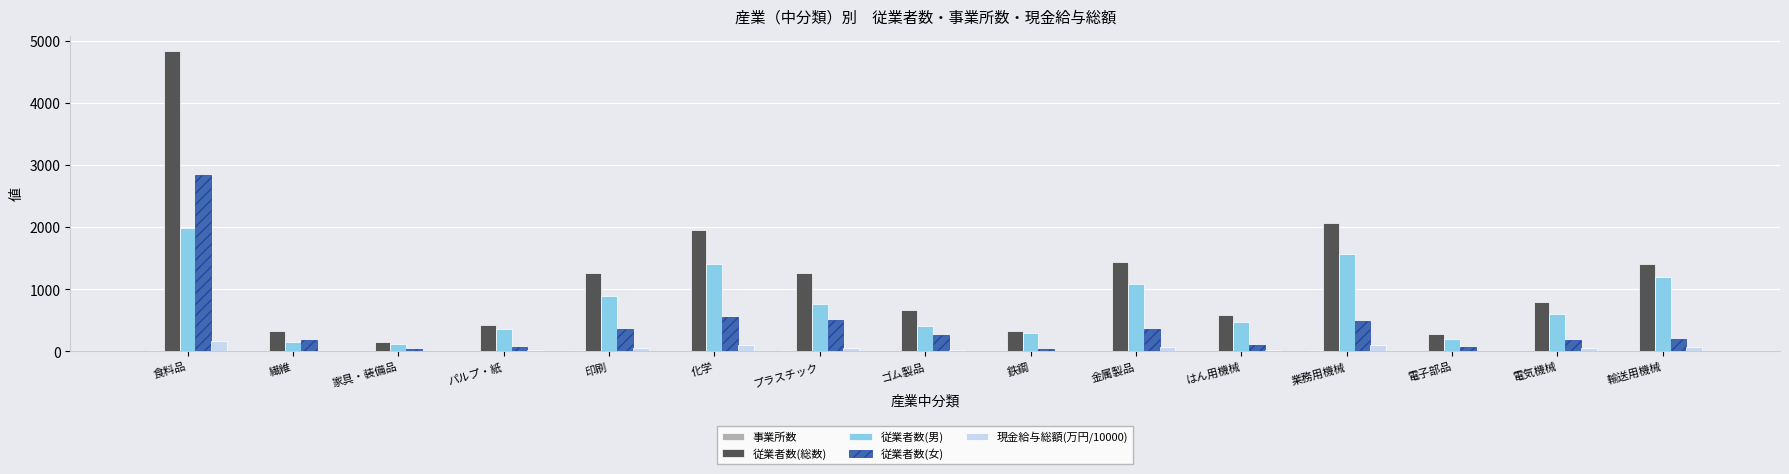

Which series has the largest total across all categories?

従業者数(総数)